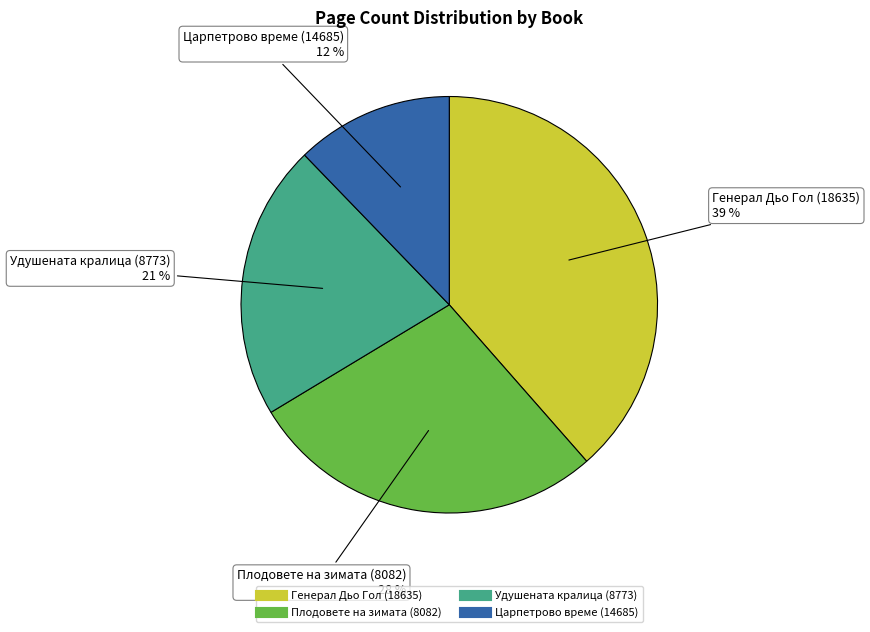

What is the ratio of the value at Плодовете на зимата (8082) to the value at Царпетрово време (14685)?

2.3